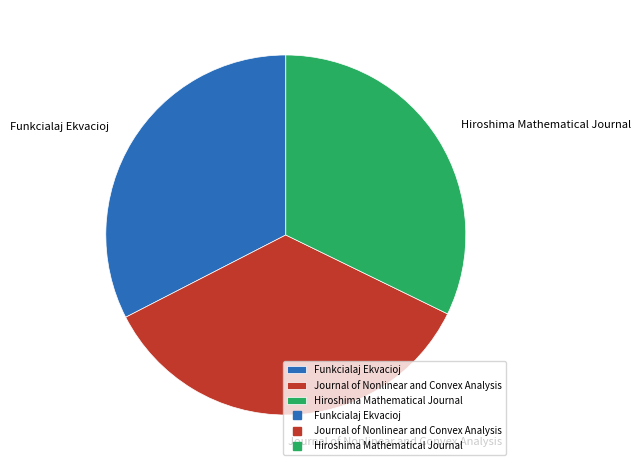

Do Journal of Nonlinear and Convex Analysis and Funkcialaj Ekvacioj together represent more than half of the pie?

Yes